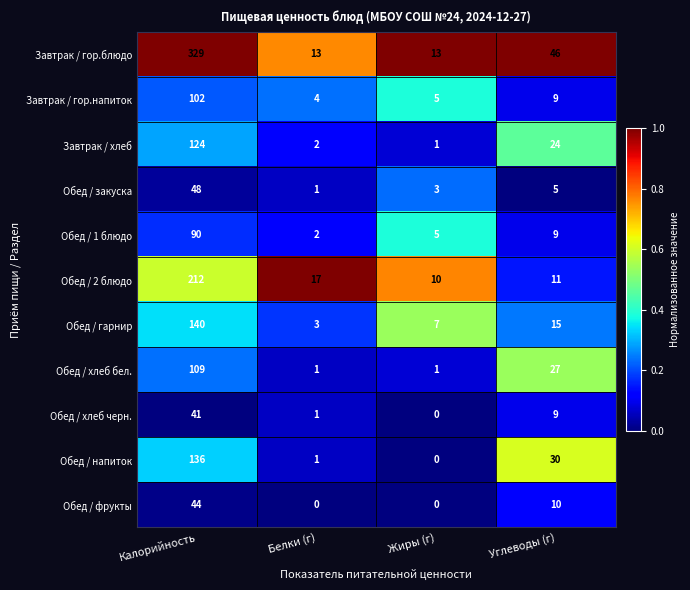

Is it true that Обед / 1 блюдо equals 90 at Калорийность?

True